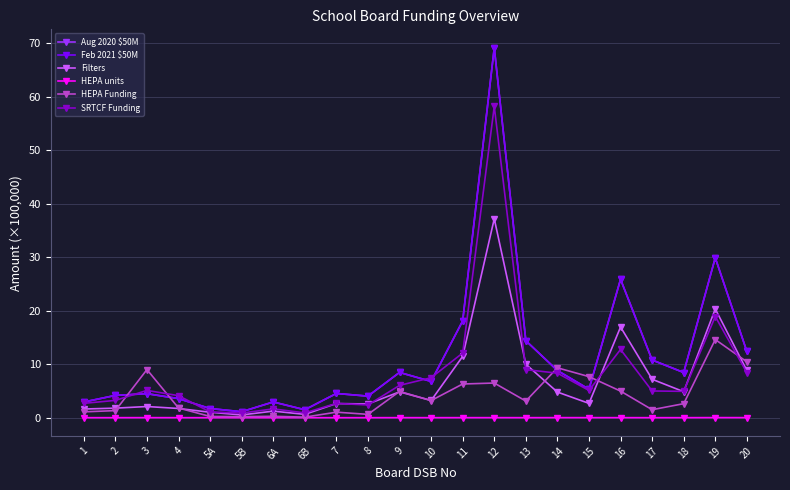

Is this an area chart (filled region under the line)?

No